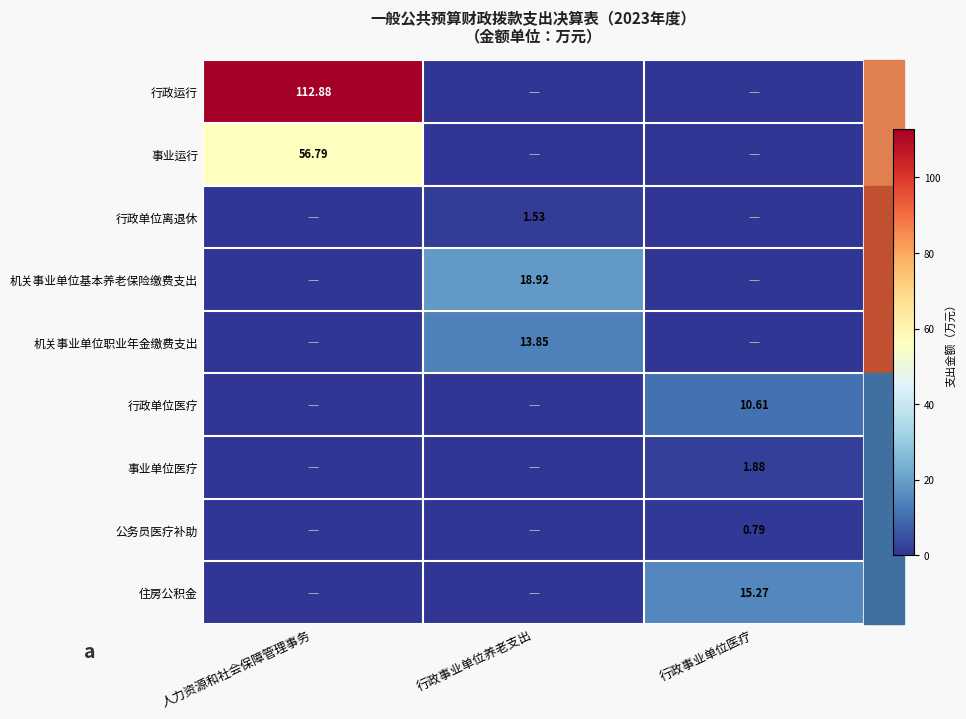

How many distinct data groups are displayed?

9